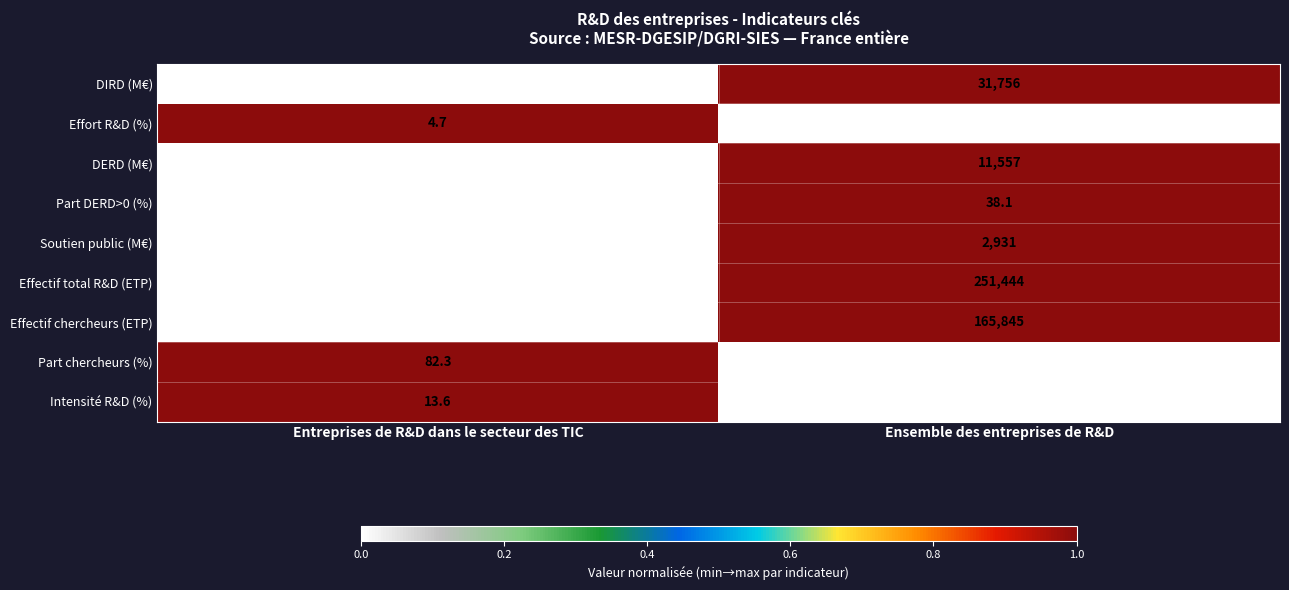

How many series are shown in this chart?

9